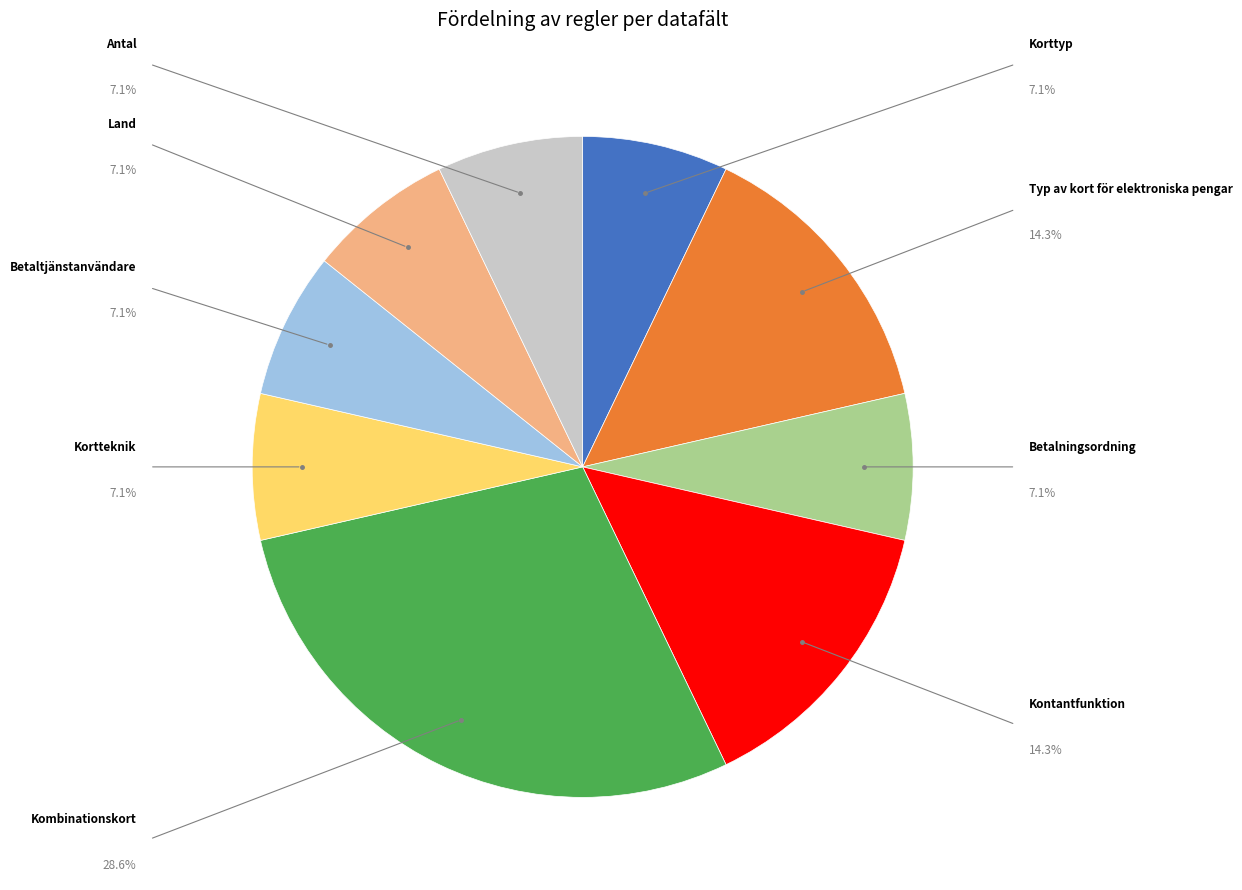

Is Betalningsordning the majority of the pie?

No